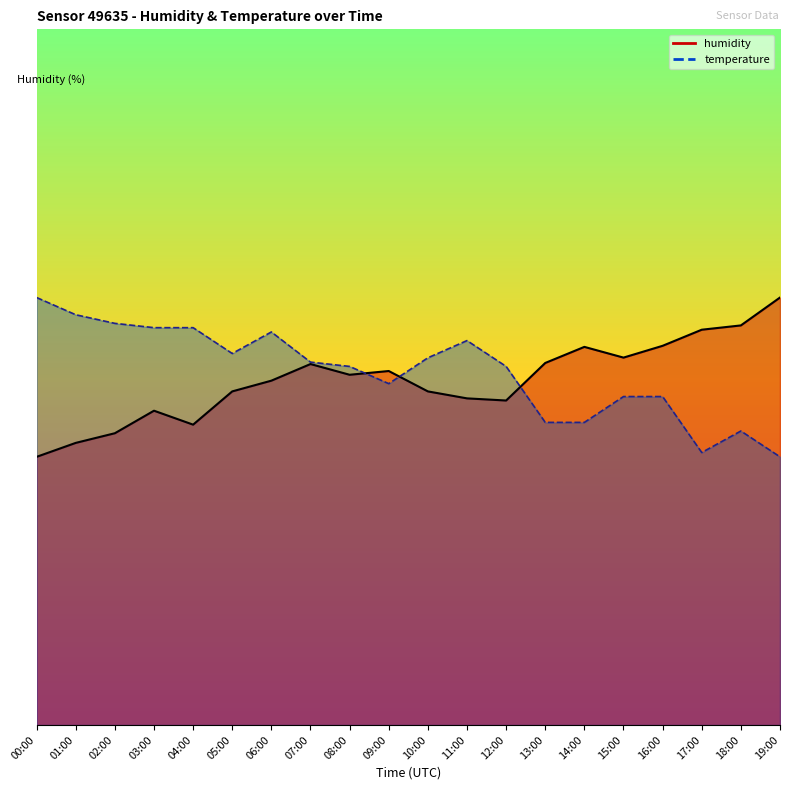

Reading left to right, list all the values displayed in this chart.

humidity: 77.5	77.8	78.0	78.4	78.1	78.7	78.9	79.2	79.0	79.1	78.7	78.6	78.6	79.3	79.6	79.4	79.6	79.9	80.0	80.5
temperature: 80.5	80.2	80.0	79.9	79.9	79.4	79.8	79.3	79.2	78.9	79.4	79.7	79.2	78.2	78.2	78.6	78.6	77.6	78.0	77.5